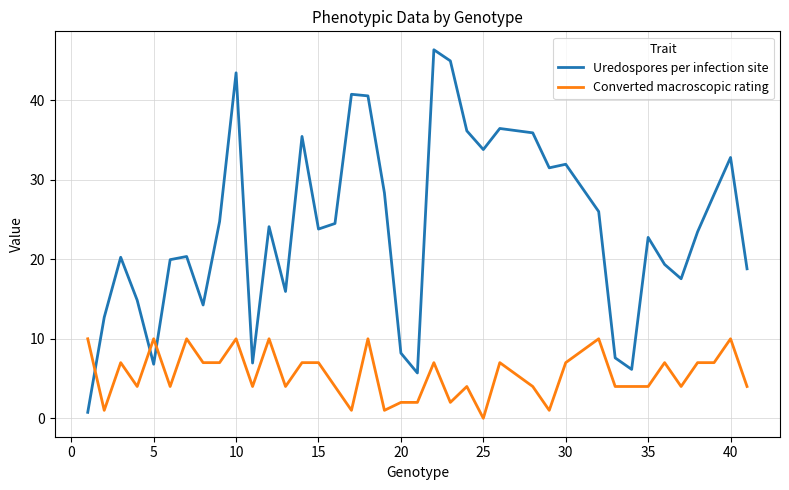

Which series ends up on top after the final intersection of Converted macroscopic rating and Uredospores per infection site?

Uredospores per infection site